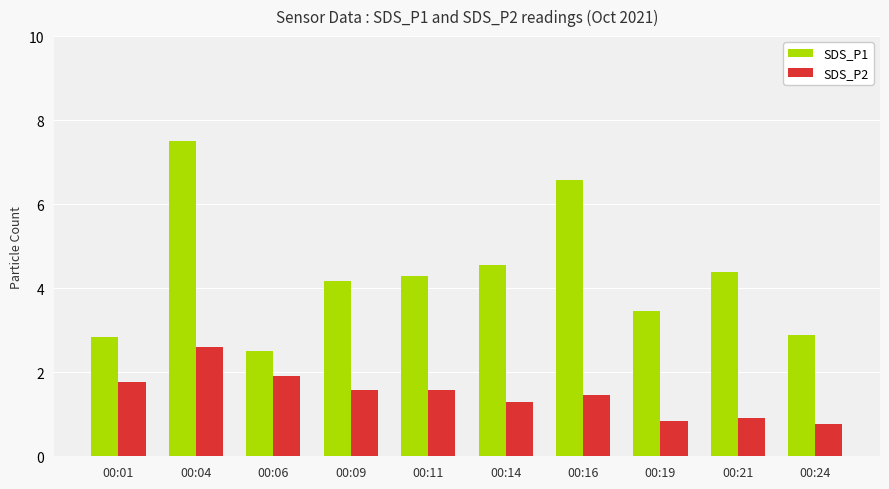

At which label does SDS_P1 reach its minimum?

00:06